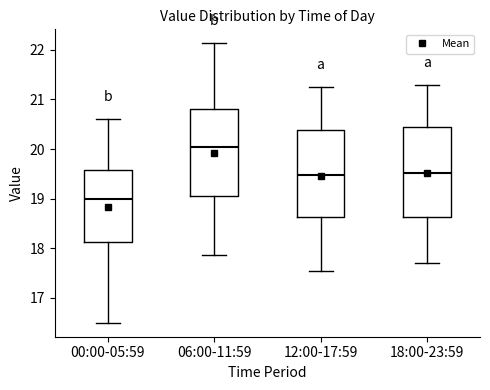

Where is the lower edge of the box for 12:00-17:59 on the y-axis? The values are not printed on the chart, so give them approximately, as read against the axis.

18.6